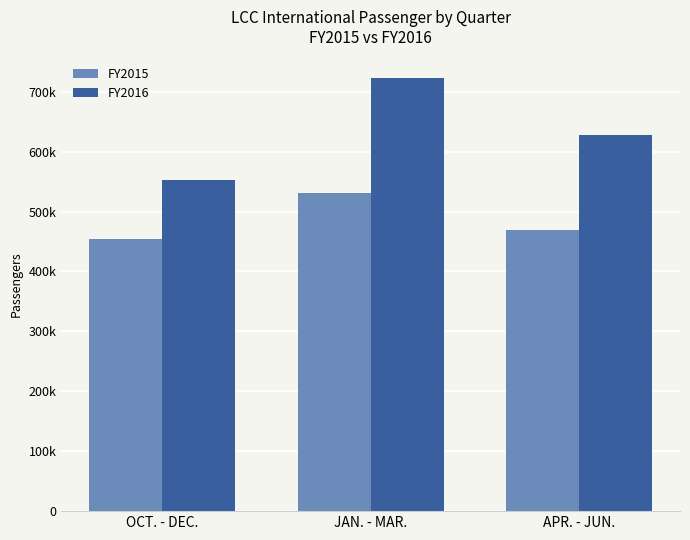

Rank the series by their average value, from highest to lowest.

FY2016, FY2015